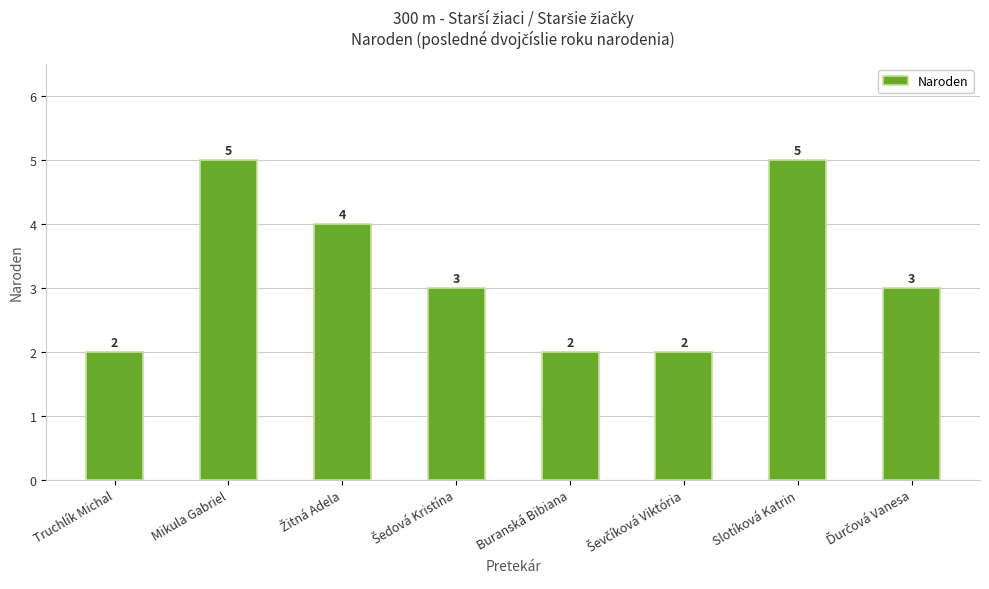

What is the difference between the second highest and second lowest values?

3